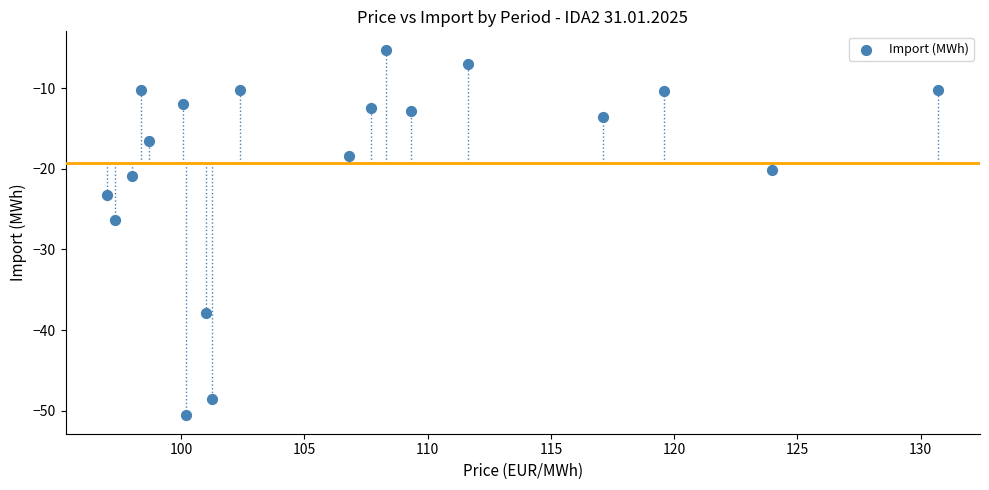

What Y value in the scatter plot is closest to -27?

-26.3